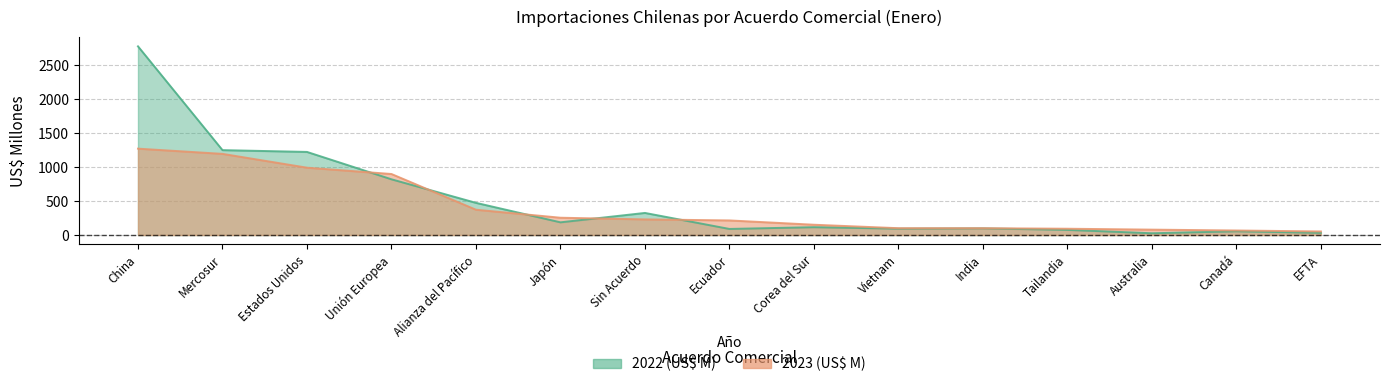

What is the approximate value of 2022 (US$ M) at Alianza del Pacífico?

474.7